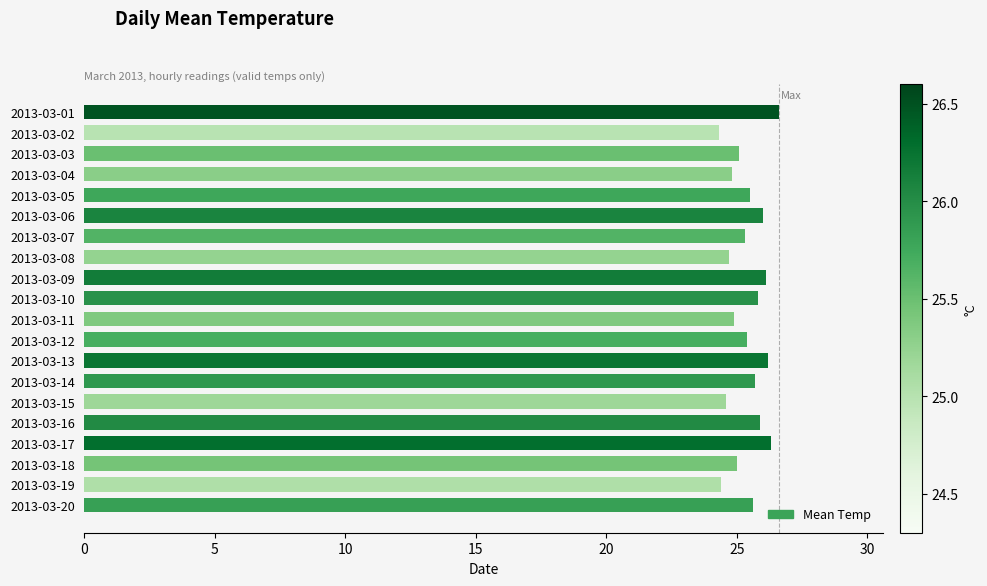

Approximately how many times larger is the value at 2013-03-18 compared to 2013-03-13?

1.0